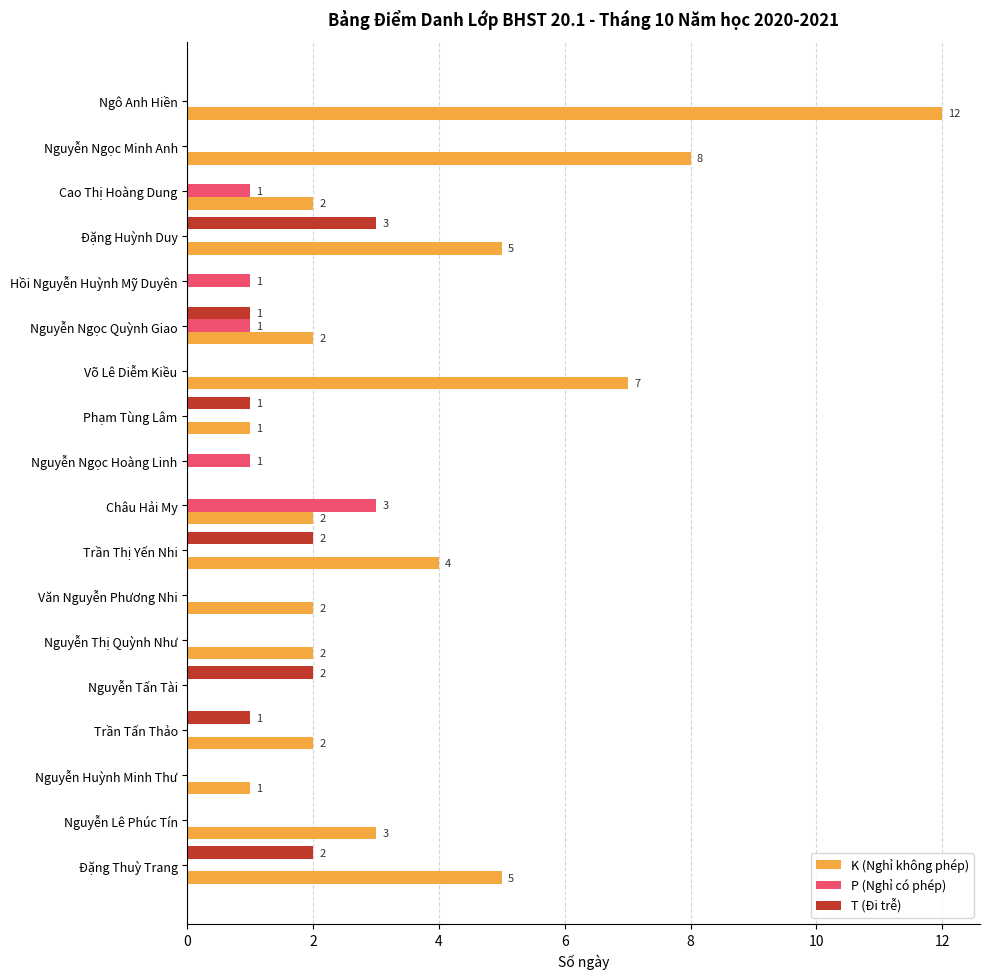

Is it true that K (Nghỉ không phép) equals 4 at Trần Thị Yến Nhi?

True